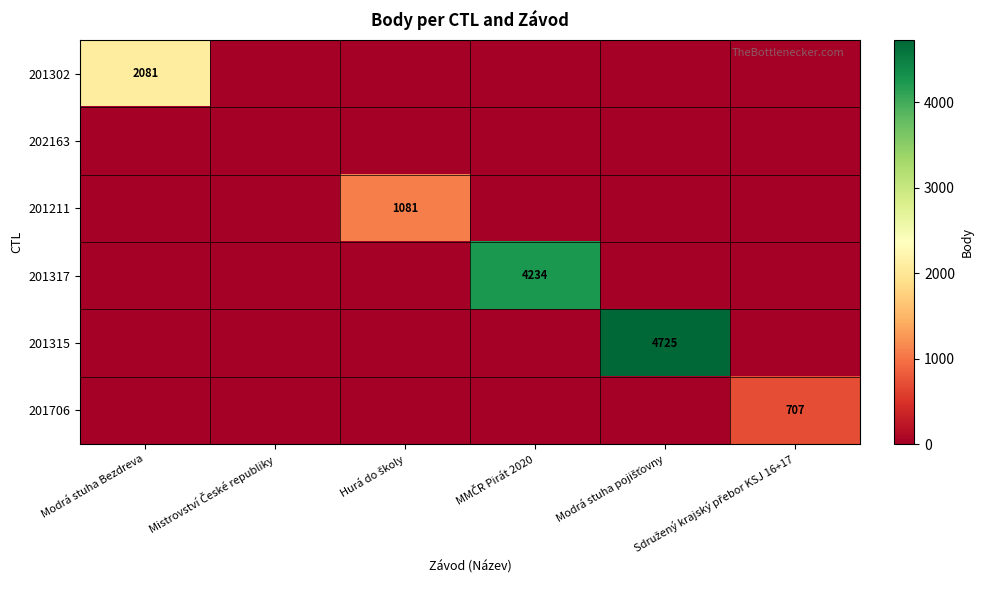

How many positive values does the 201211 series have?

1